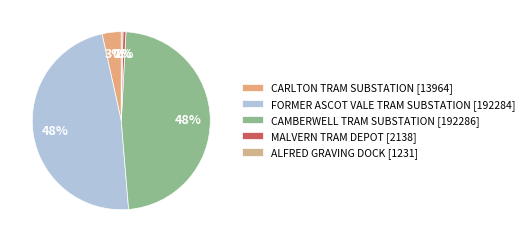

Count the number of slices in the pie.

5